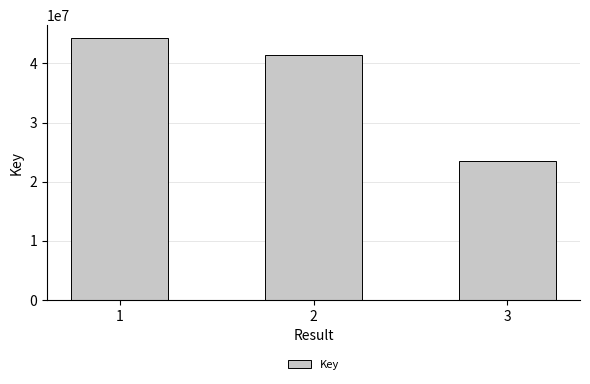

The value at 1 is 16566274. True or false?

False